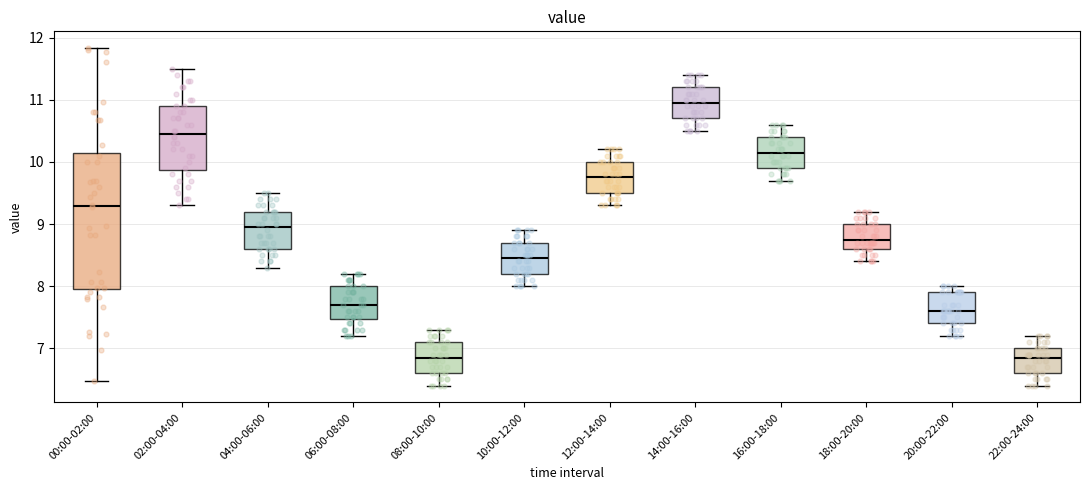

Where does the upper whisker of the box for 18:00-20:00 end on the y-axis? The values are not printed on the chart, so give them approximately, as read against the axis.

9.2